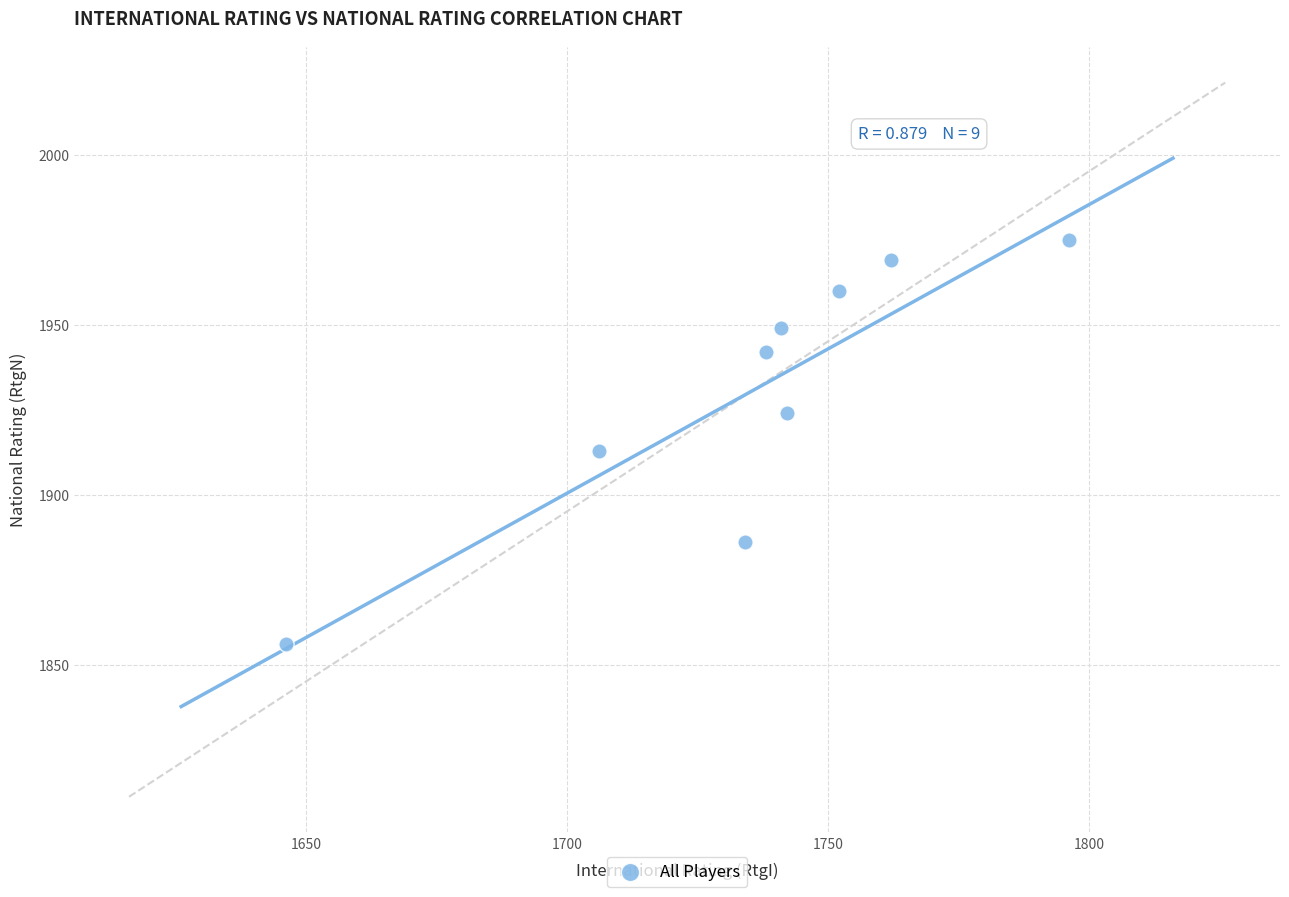

What is the average X value?

1735